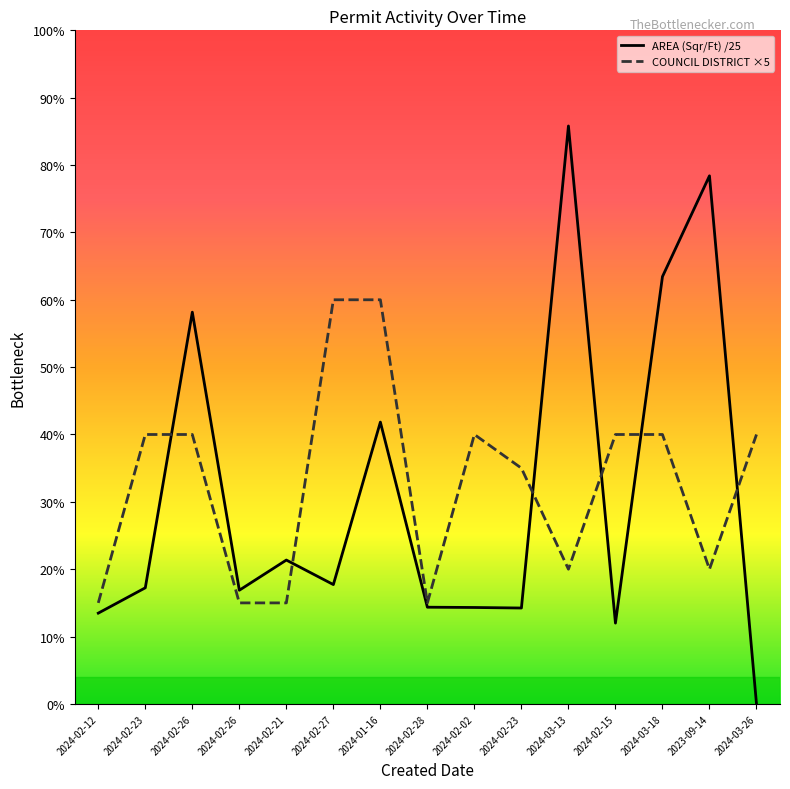

Which has a higher value, 2024-02-21 or 2023-09-14?

2023-09-14